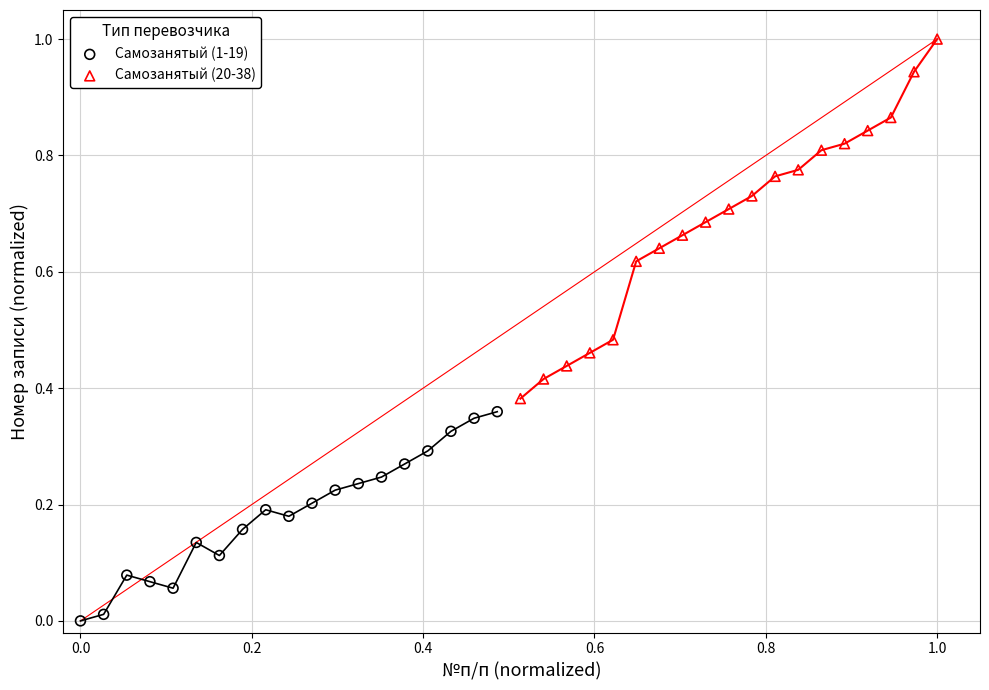

Which series contains the highest Y value?

Самозанятый (20-38)